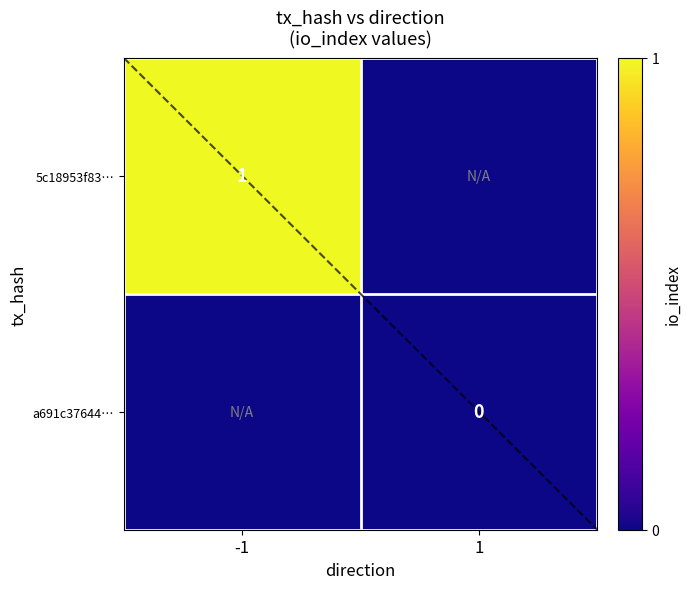

True or false: 5c18953f83… has a value of 1.0 at -1.

True